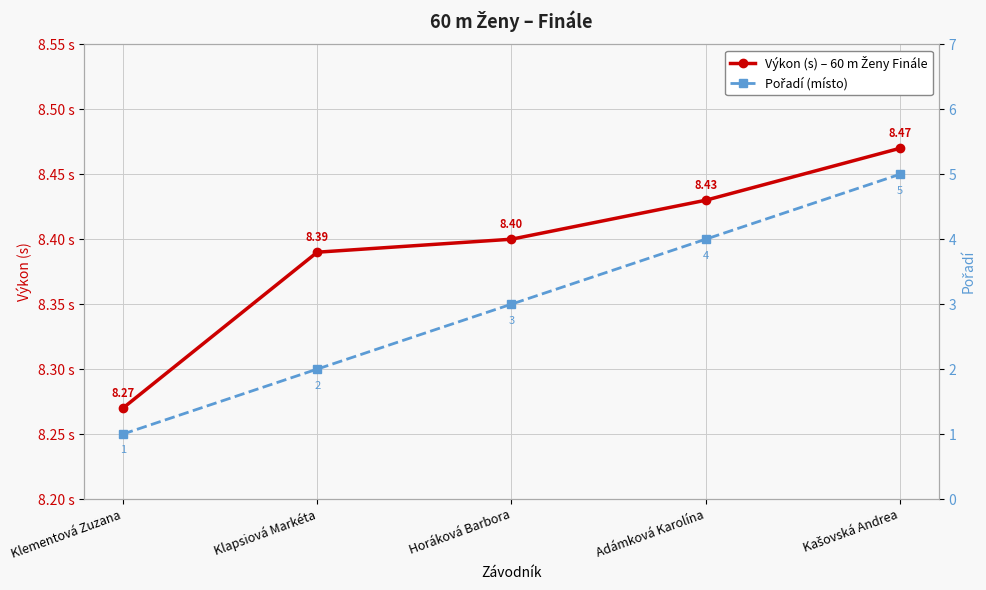

What position from the left is Horáková Barbora?

3